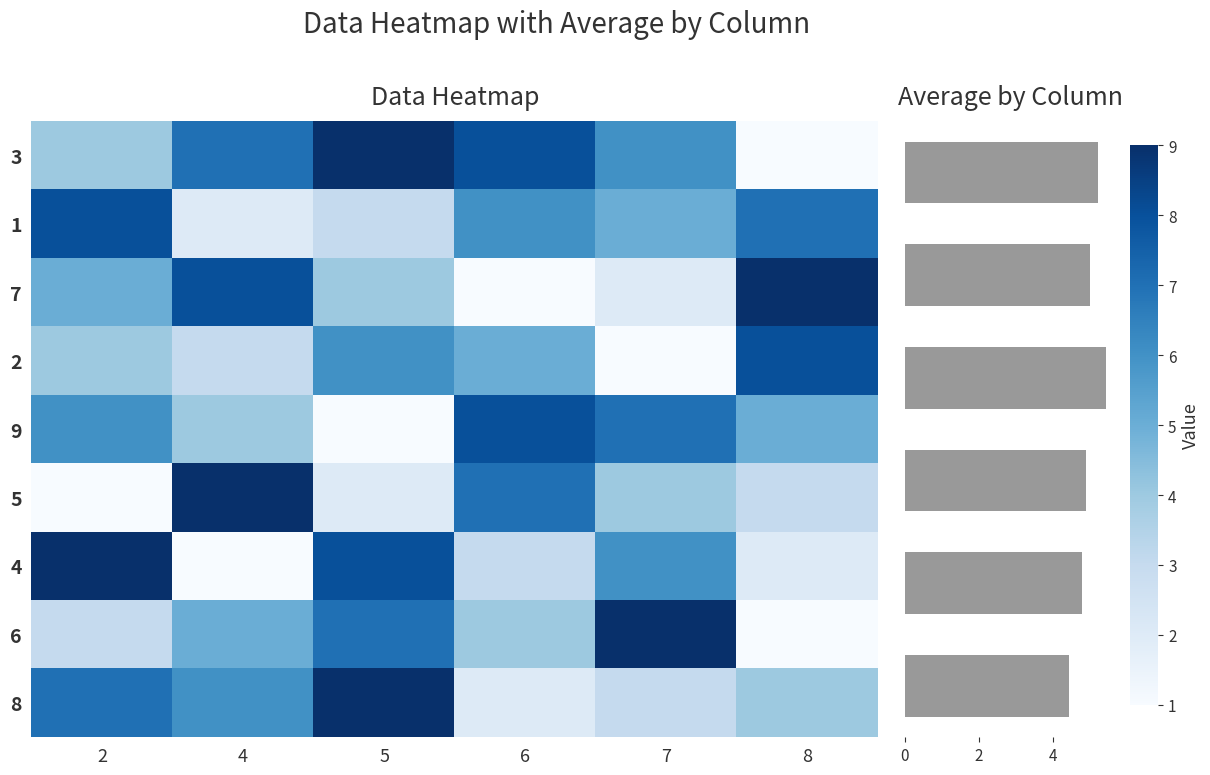

At how many categories does at least one series exceed 1?

6